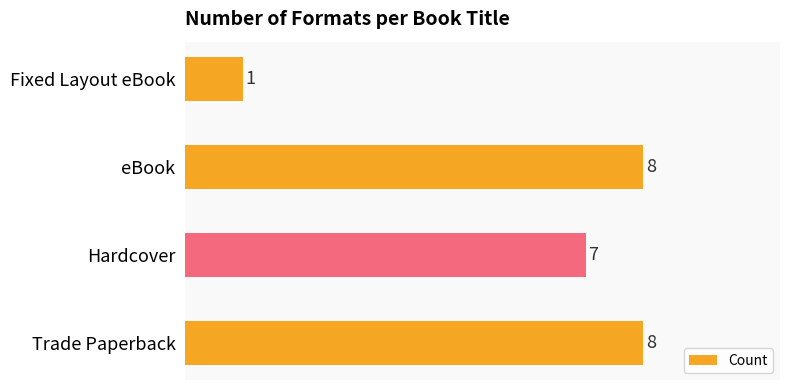

The chart shows a value of 11 at eBook. True or false?

False